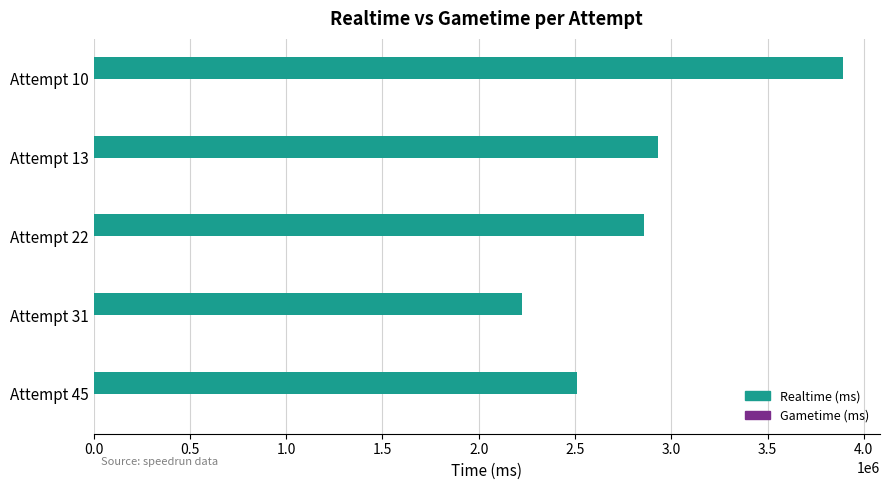

What value does the data have at Attempt 45, to the nearest 10?

2512860